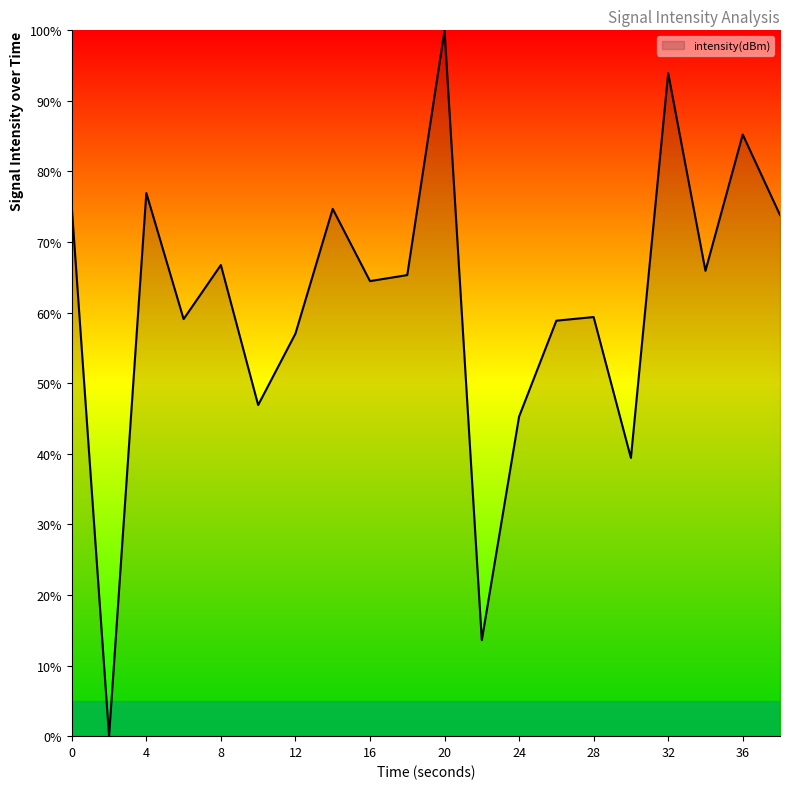

What is the greatest value displayed?

100.0